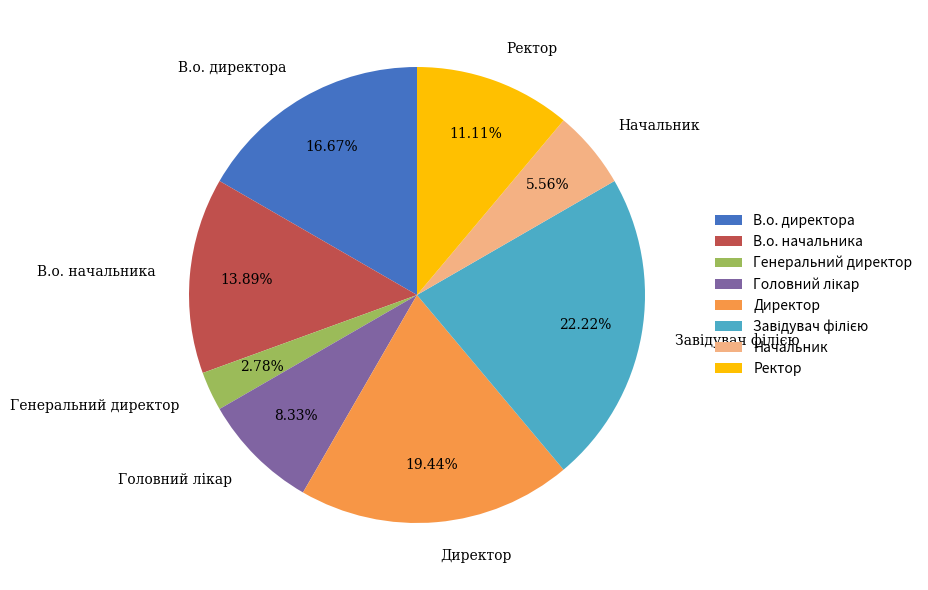

Is there any slice that represents more than half of the pie?

No